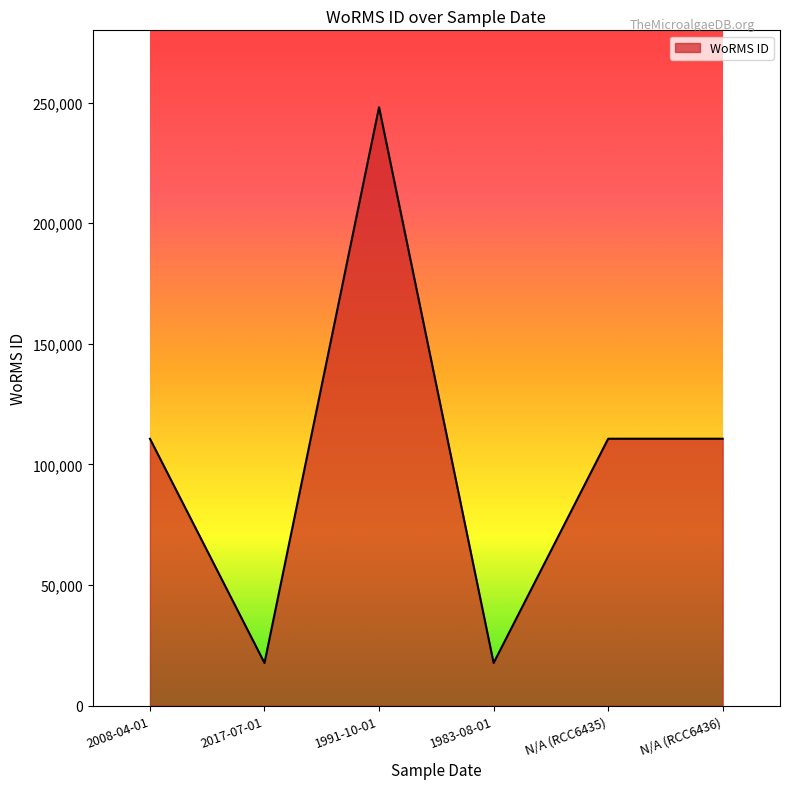

What is the sum of all values?

615391